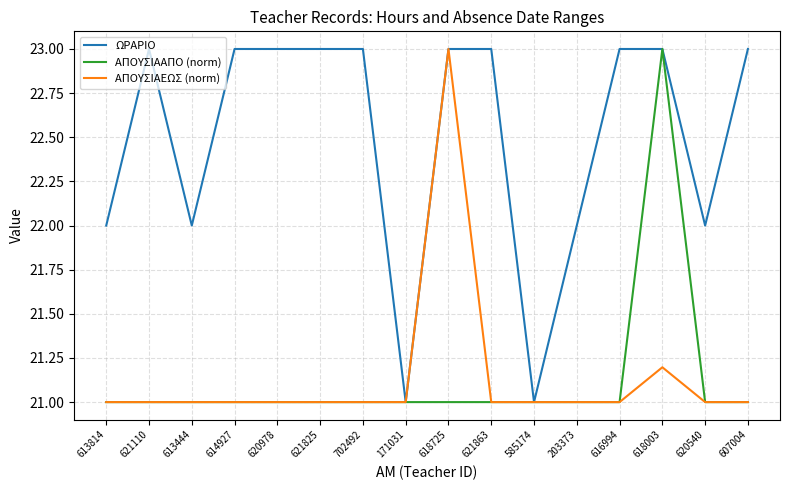

What is the smallest value displayed?

21.0